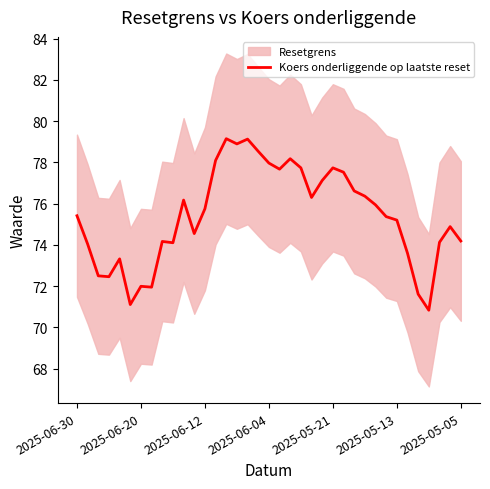

What position from the right is 34?

3